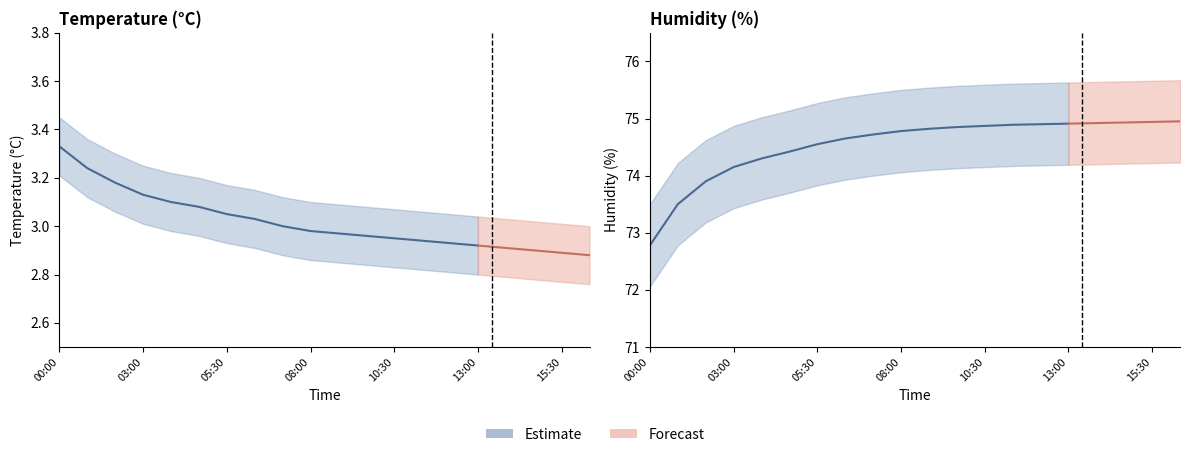

The humidity series shows 110.2 at 04:40. True or false?

False